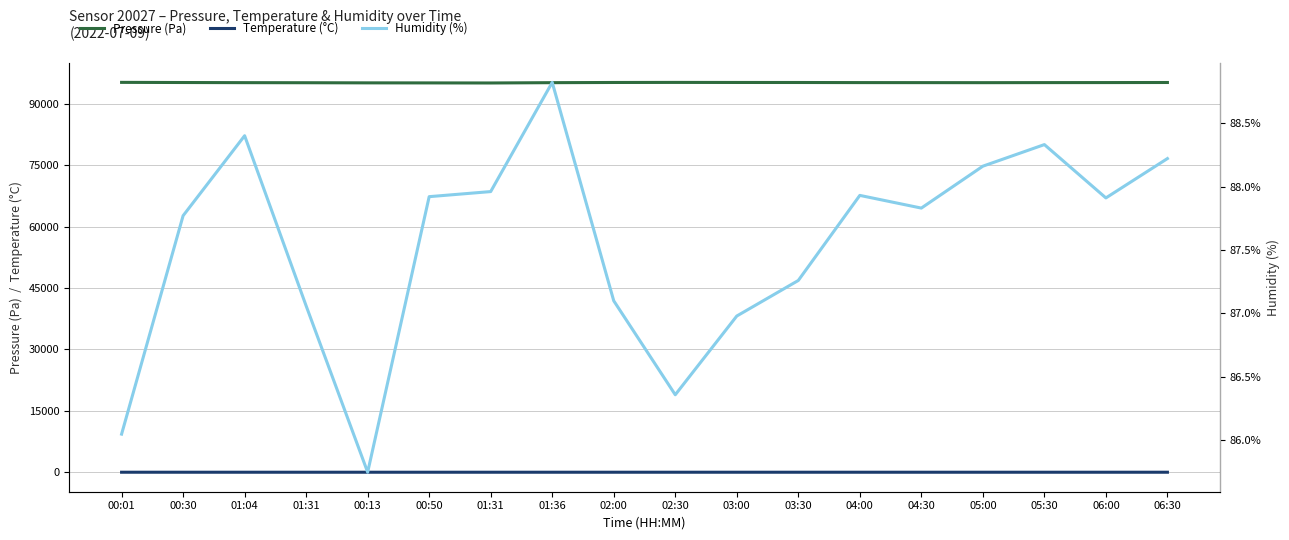

How many lines are shown in the chart?

3